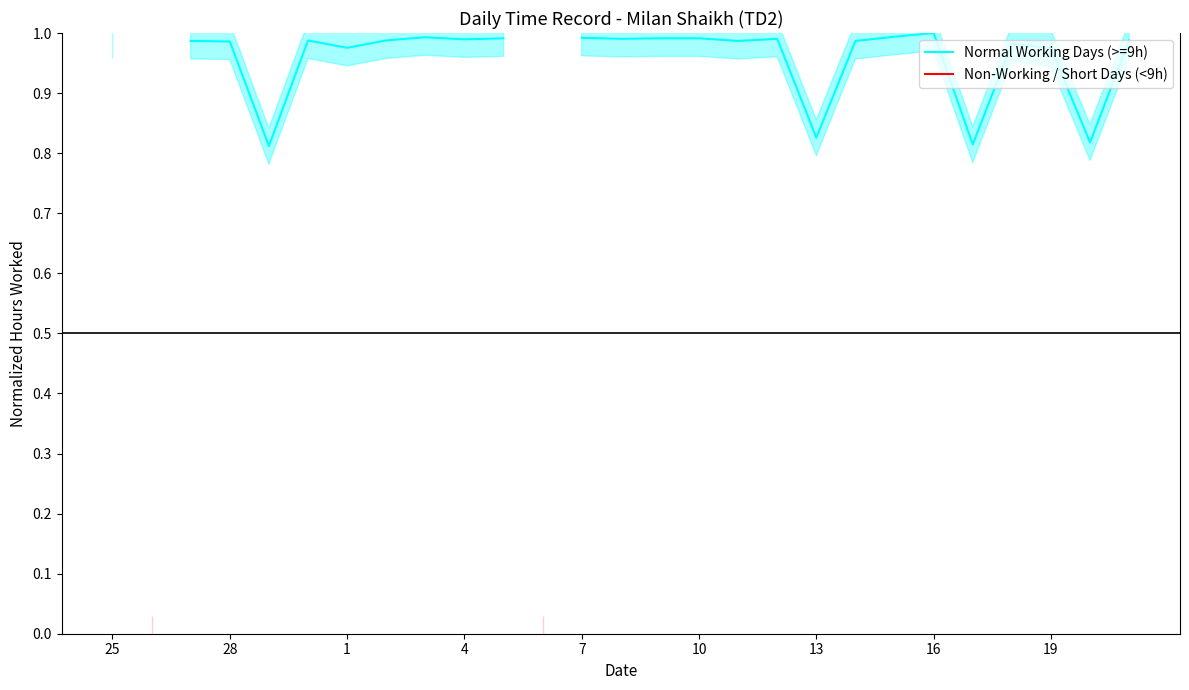

What is the sum of the Normal Working Days (>=9h) values at 16 and 10?

2.0